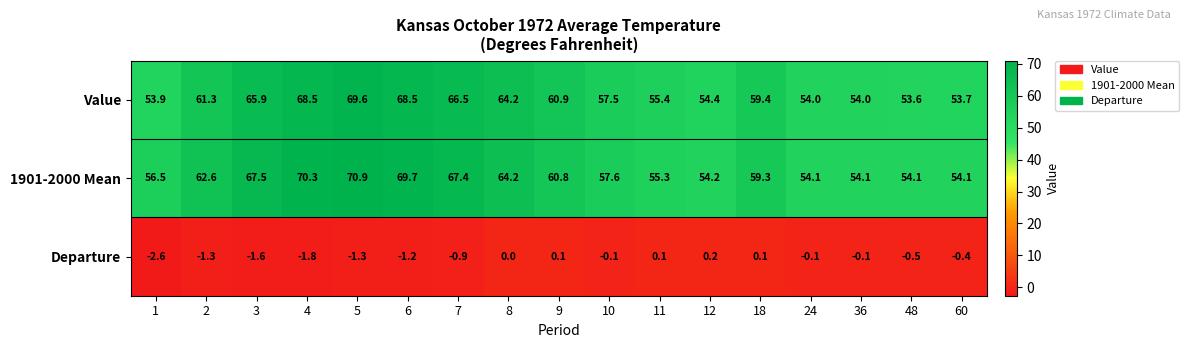

How many series are shown in this chart?

3